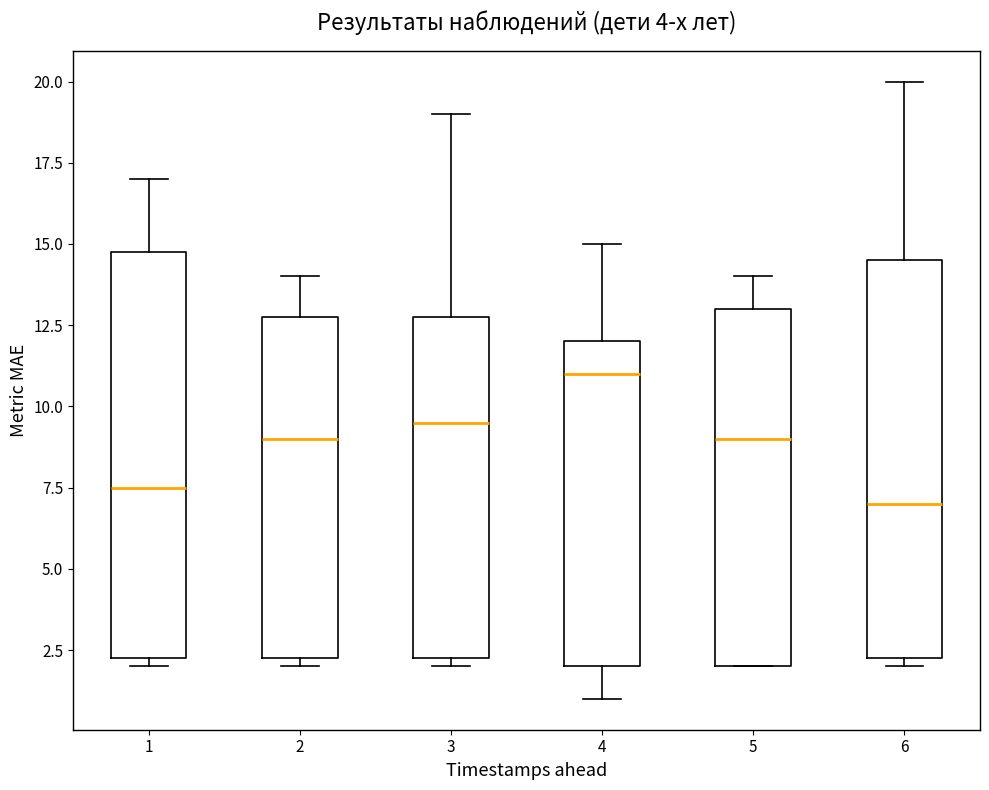

Which box's median line is the lowest?

6